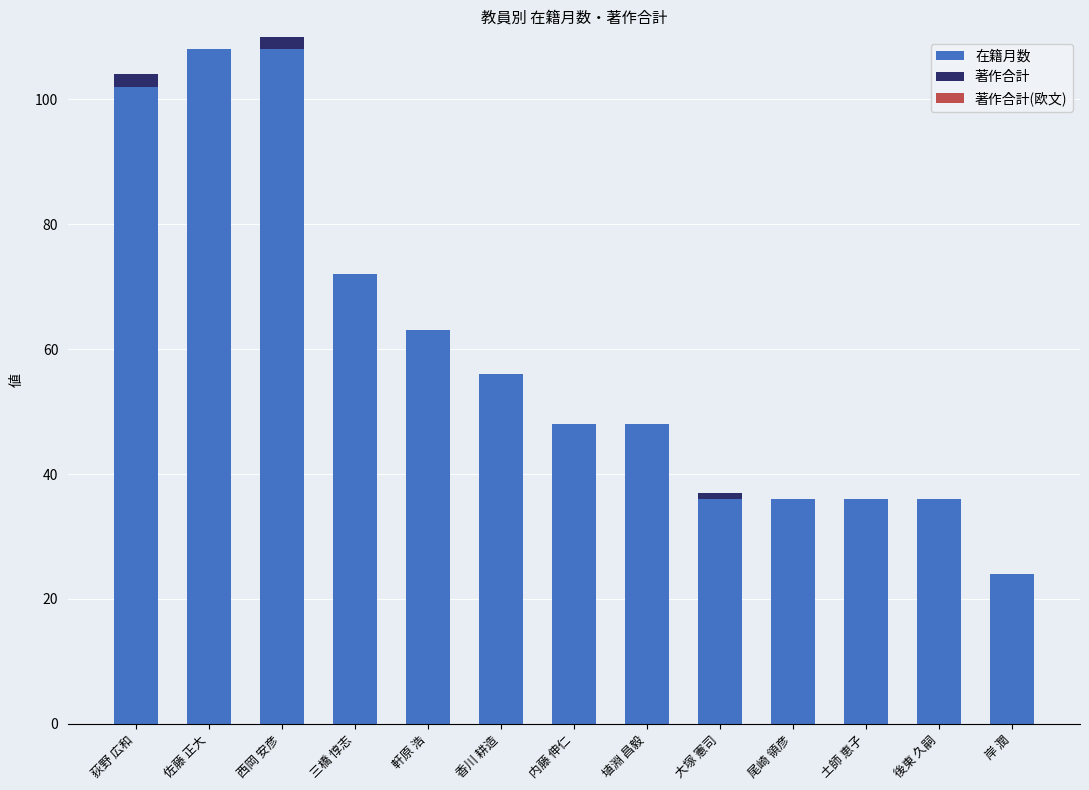

Reading left to right, transcribe the values for 在籍月数.

荻野 広和=102	佐藤 正大=108	西岡 安彦=108	三橋 惇志=72	軒原 浩=63	香川 耕造=56	内藤 伸仁=48	埴淵 昌毅=48	大塚 憲司=36	尾崎 領彦=36	土師 恵子=36	後東 久嗣=36	岸 潤=24